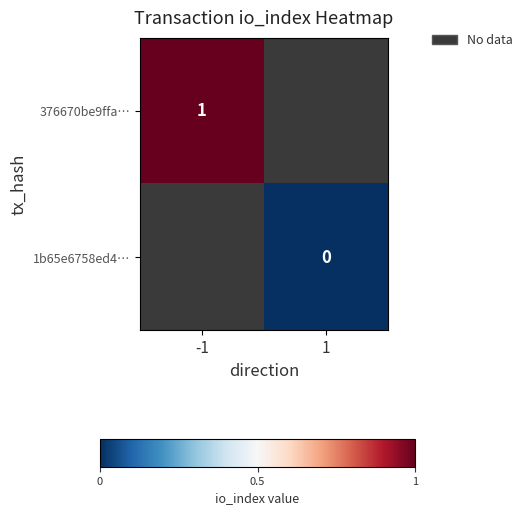

Which has a higher value, 1 or -1?

-1